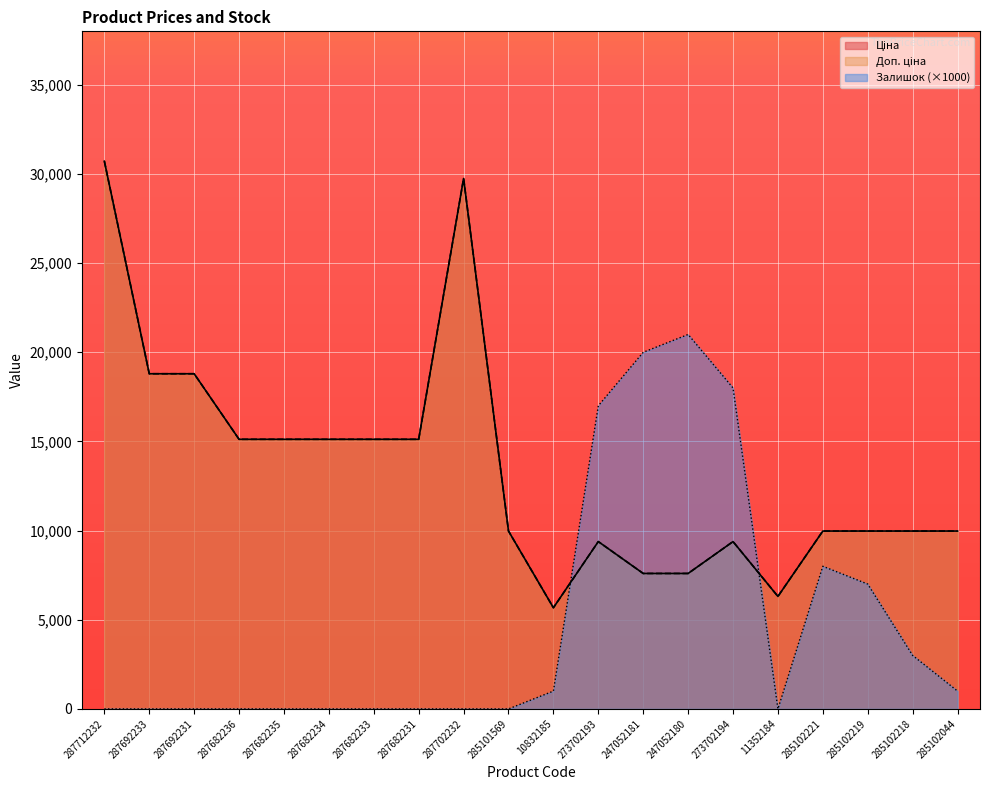

At which category does the chart reach its peak across all series?

287712232